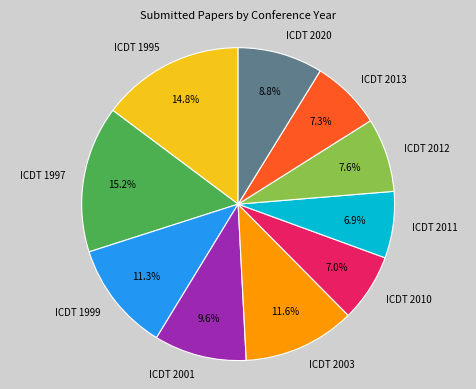

What is the total percentage of ICDT 1999 and ICDT 2010?

18.3%